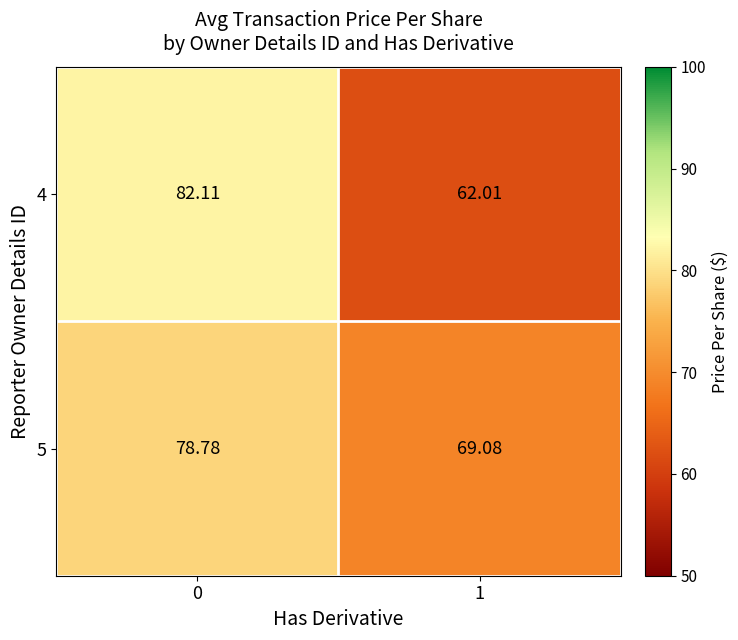

Reading left to right, what are all the values shown in this chart?

4: 0=82.1	1=62.0
5: 0=78.8	1=69.1